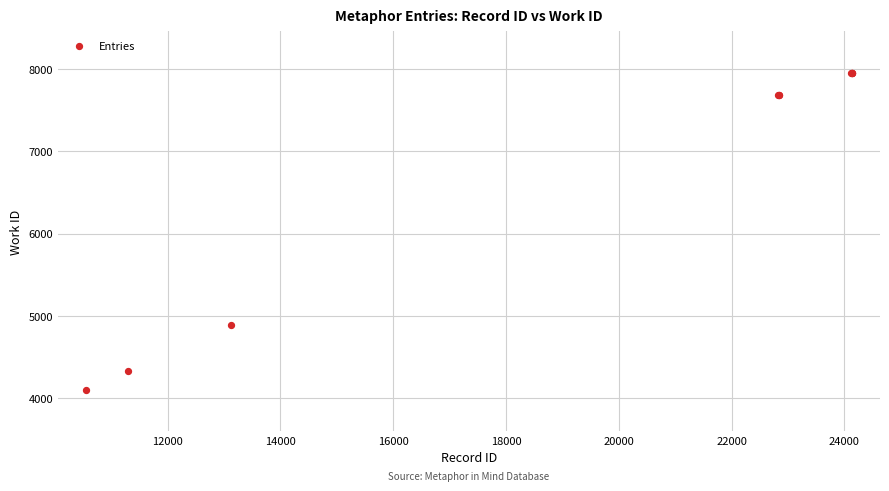

What Y value in the scatter plot is closest to 6029?

4892